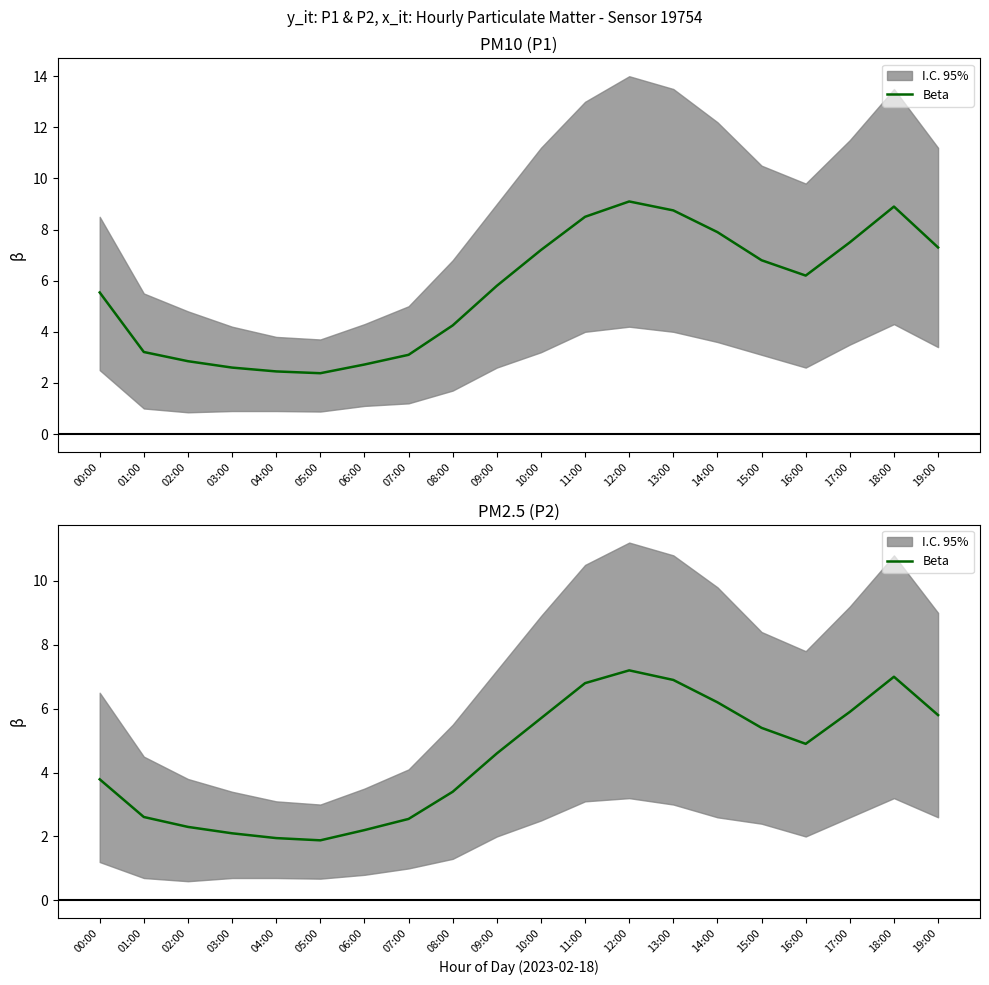

What is the difference between the maximum and second lowest values?

5.2